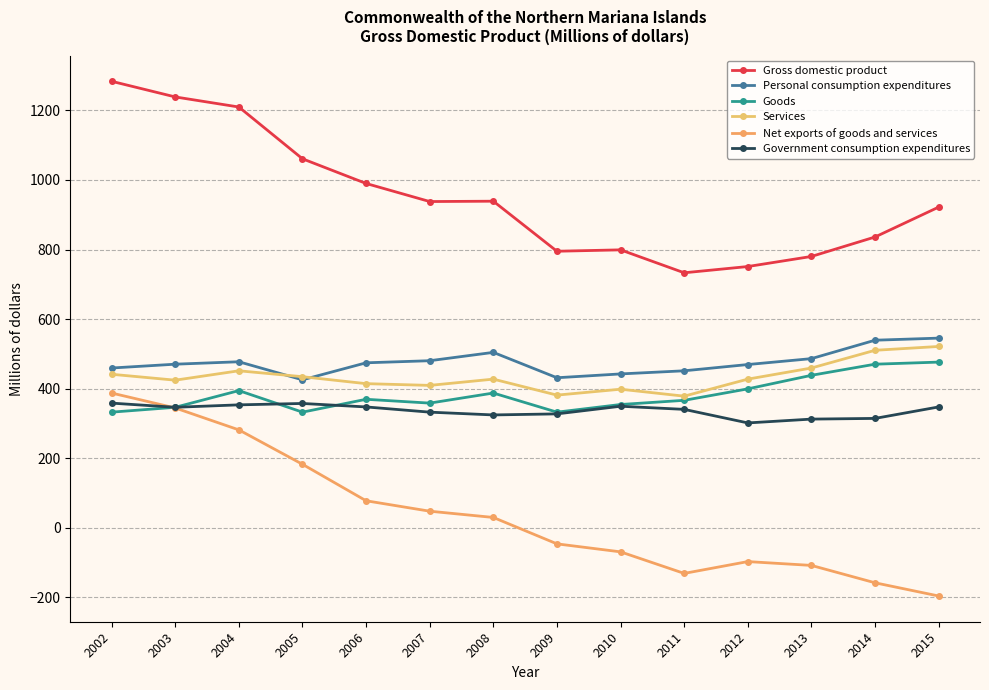

How many categories are shown in the chart?

14